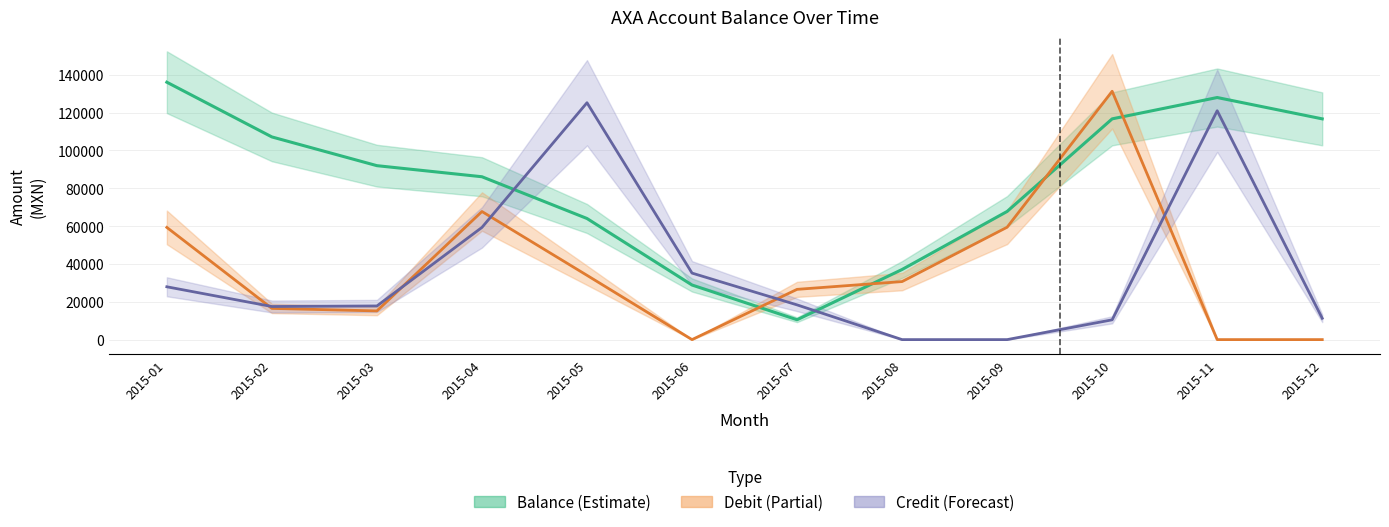

Reading left to right, what are all the values shown in this chart?

Balance: 2015-01=136040.8	2015-02=107122.1	2015-03=91934.7	2015-04=86078.9	2015-05=64011.7	2015-06=28858.1	2015-07=10496.8	2015-08=37058.5	2015-09=67732.6	2015-10=116672.6	2015-11=127949.2	2015-12=116672.6
Debit: 2015-01=59299.1	2015-02=16496.1	2015-03=15164.8	2015-04=67700.9	2015-05=33976.7	2015-06=0.0	2015-07=26561.8	2015-08=30674.0	2015-09=59401.2	2015-10=131261.5	2015-11=0.0	2015-12=0.0
Credit: 2015-01=27917.5	2015-02=17497.3	2015-03=17788.1	2015-04=59299.1	2015-05=125197.4	2015-06=35153.6	2015-07=18361.4	2015-08=0.0	2015-09=0.0	2015-10=10461.1	2015-11=120966.0	2015-12=11276.6